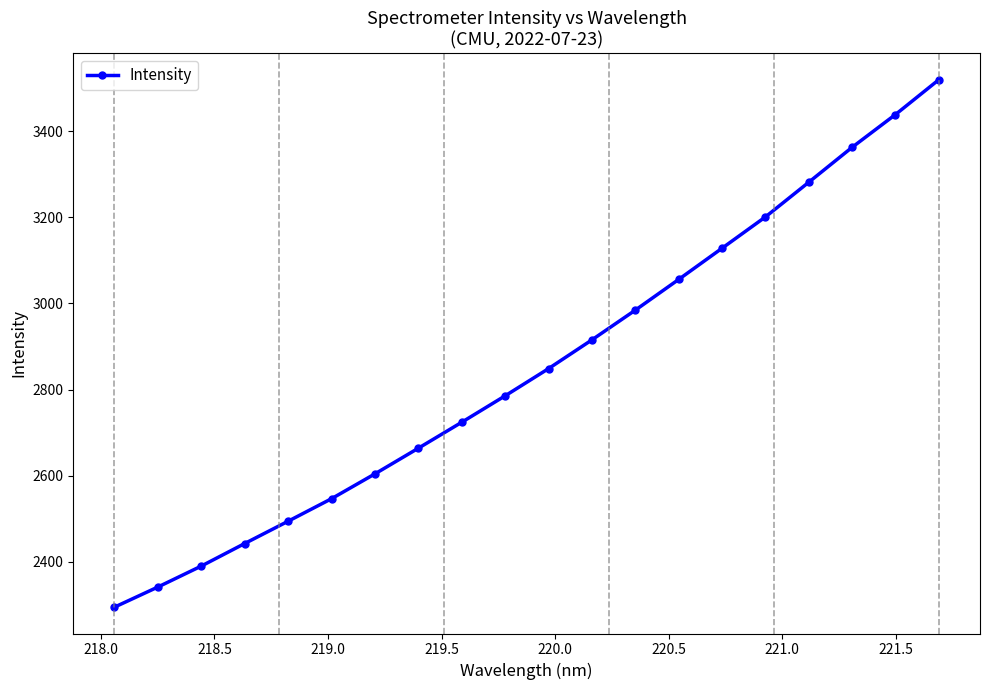

True or false: the data has more than 0 interior local peaks.

False